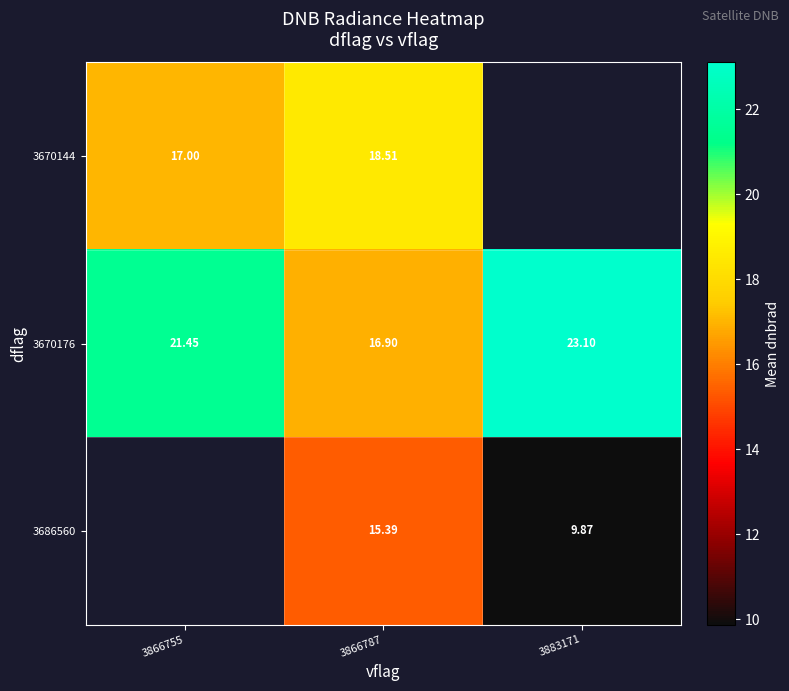

How many categories are shown in the chart?

3